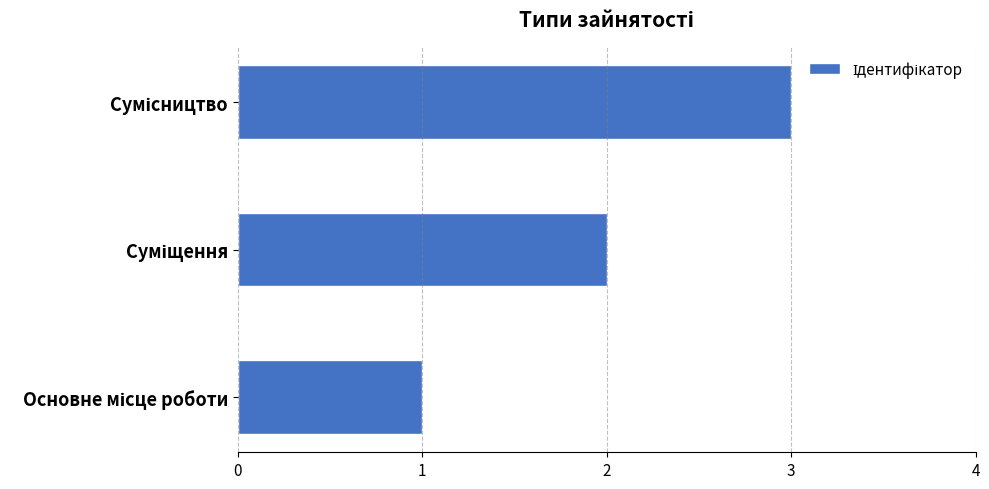

What is the sum of all values?

6